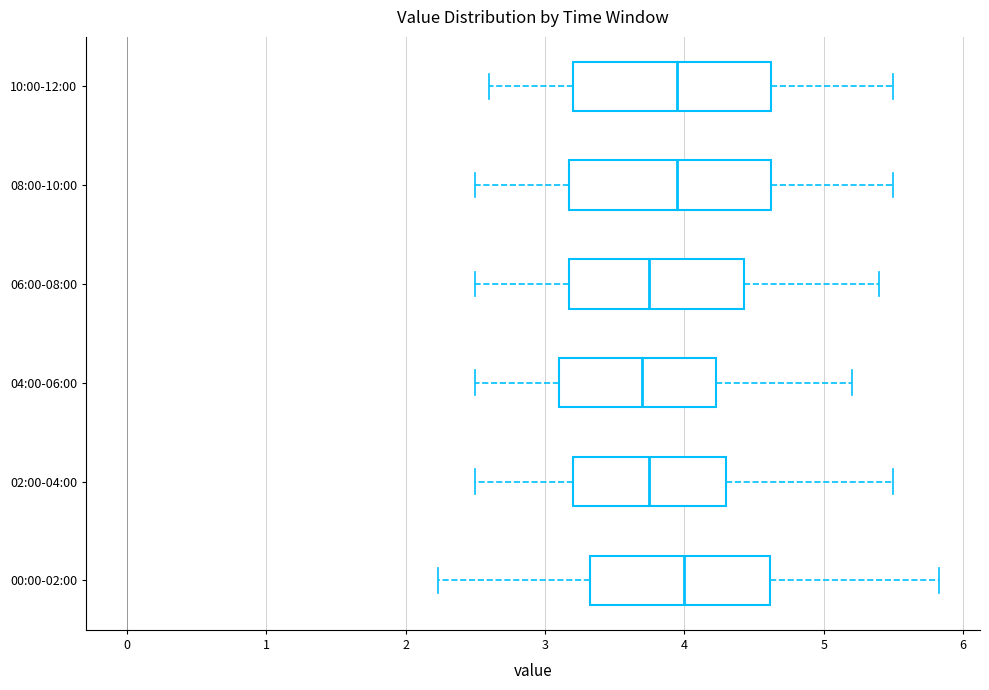

Reading bottom to top, transcribe this box plot: for each box, give where its median line is, the range the box spans, and where its two whiskers end, as read against the x-axis. The values are not printed on the chart, so give them approximately, as read against the axis.

00:00-02:00: median 4.0, box 3.3 to 4.6, whiskers 2.2 to 5.8
02:00-04:00: median 3.8, box 3.2 to 4.3, whiskers 2.5 to 5.5
04:00-06:00: median 3.7, box 3.1 to 4.2, whiskers 2.5 to 5.2
06:00-08:00: median 3.8, box 3.2 to 4.4, whiskers 2.5 to 5.4
08:00-10:00: median 4.0, box 3.2 to 4.6, whiskers 2.5 to 5.5
10:00-12:00: median 4.0, box 3.2 to 4.6, whiskers 2.6 to 5.5